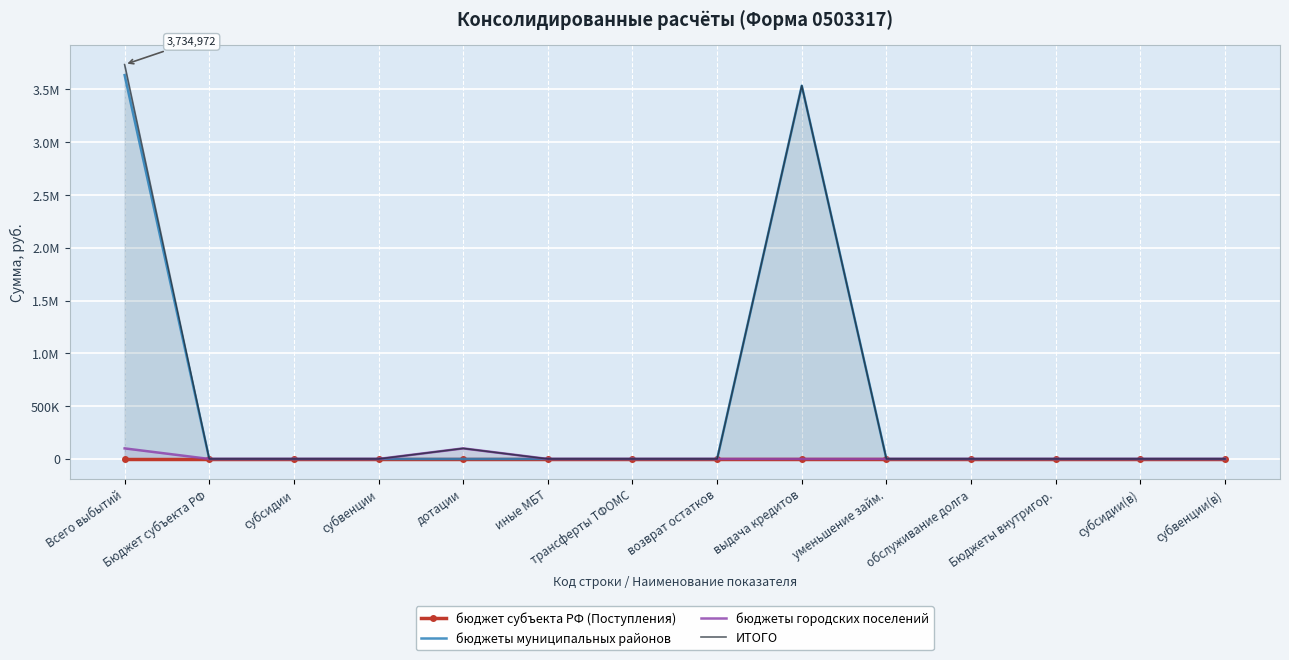

How many interior local peaks does the бюджеты городских поселений series have?

1